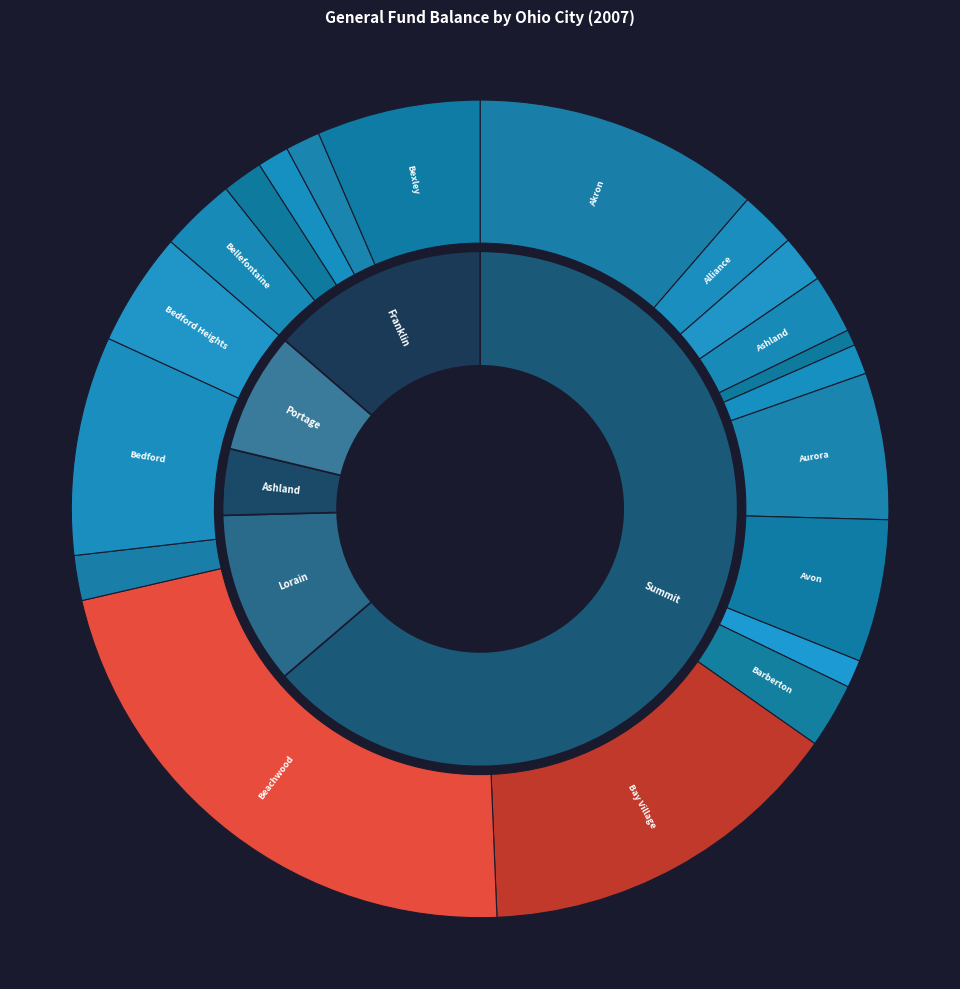

Which has a higher value, Bellevue or Bexley?

Bexley